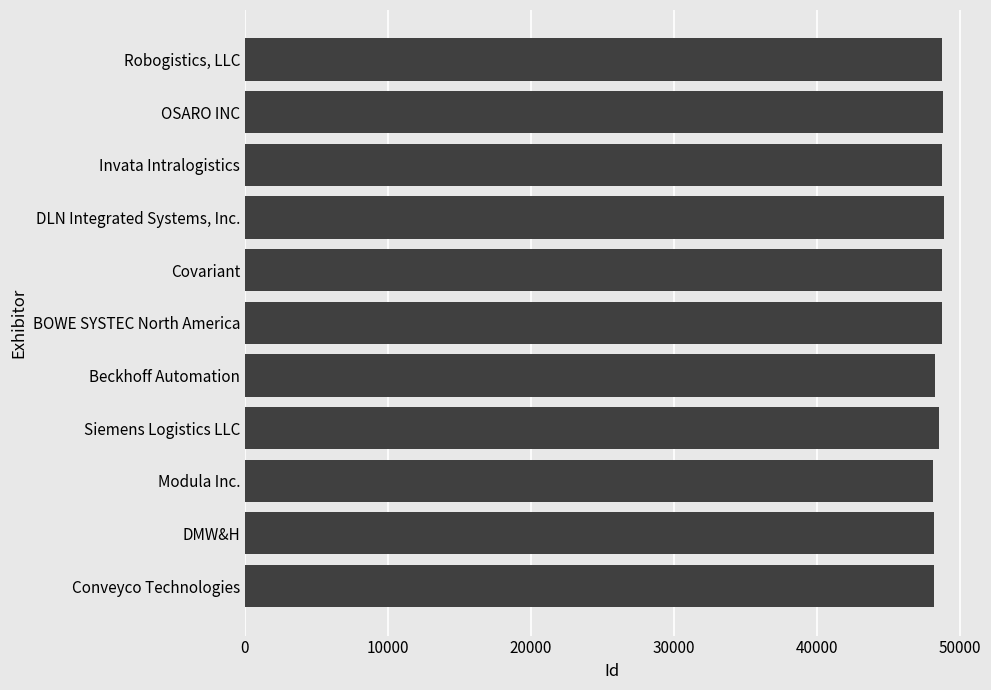

How many categories are shown in the chart?

11